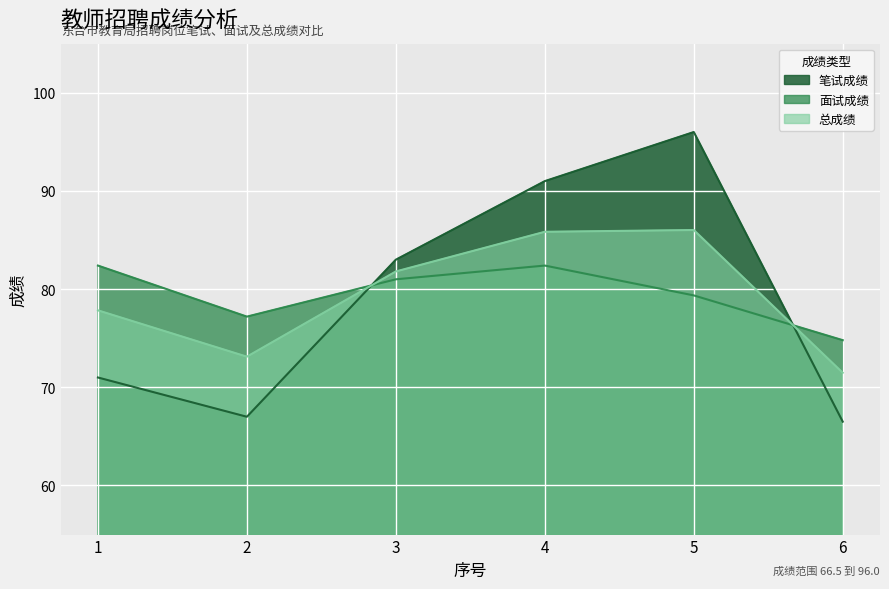

What is the greatest value displayed?

96.0